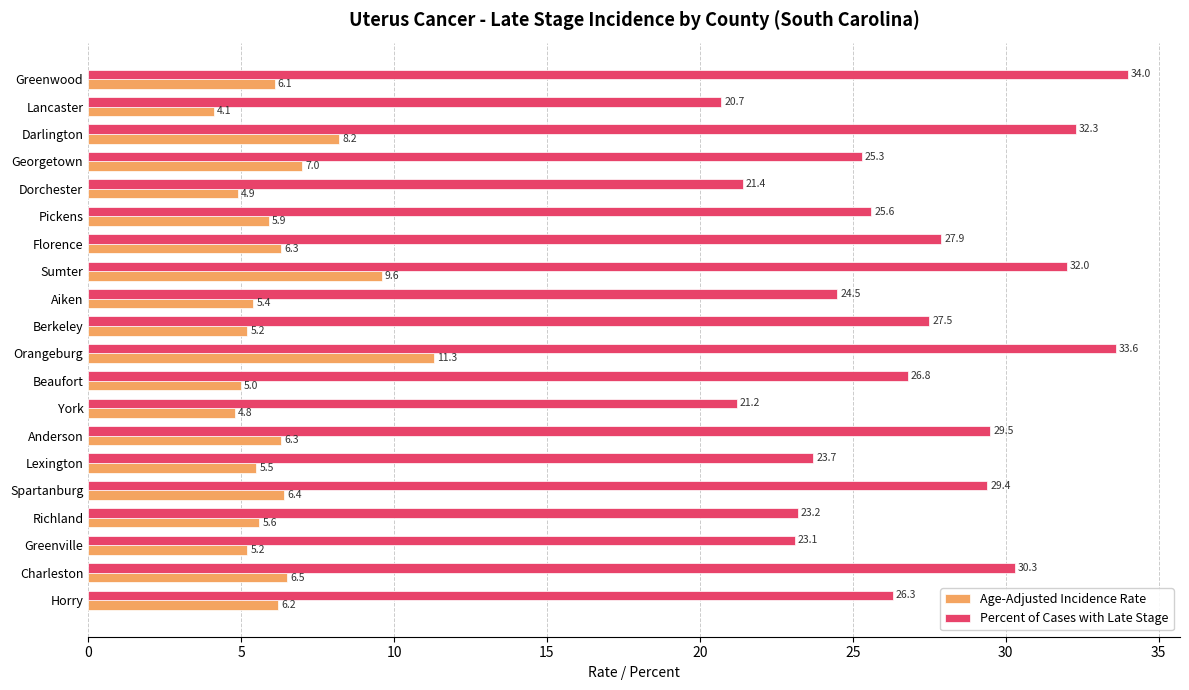

What is the sum of all Percent of Cases with Late Stage values?

538.3